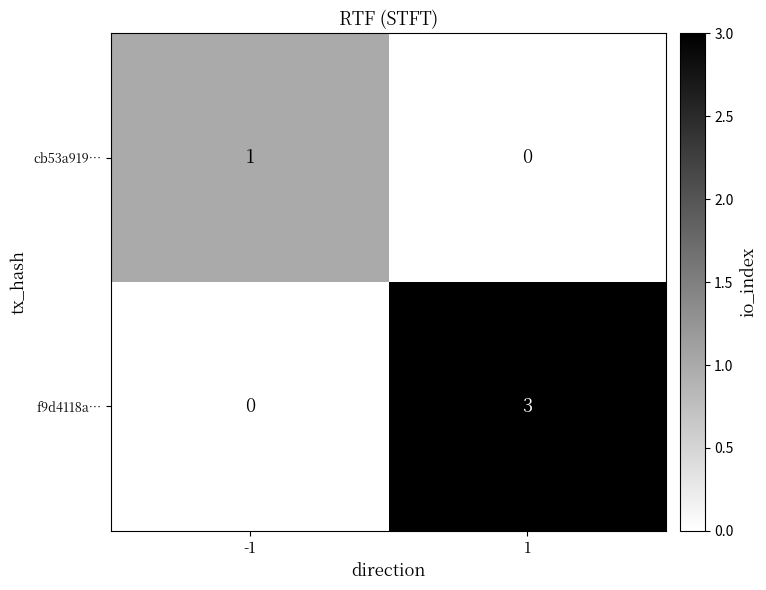

Rank the series by their maximum value, from highest to lowest.

f9d4118a…, cb53a919…